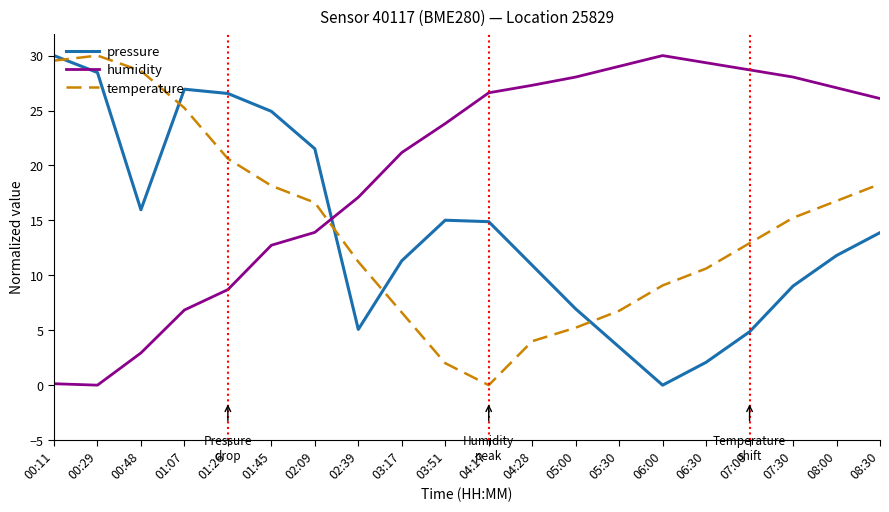

What is the difference between the maximum and minimum values in the pressure series?

30.0